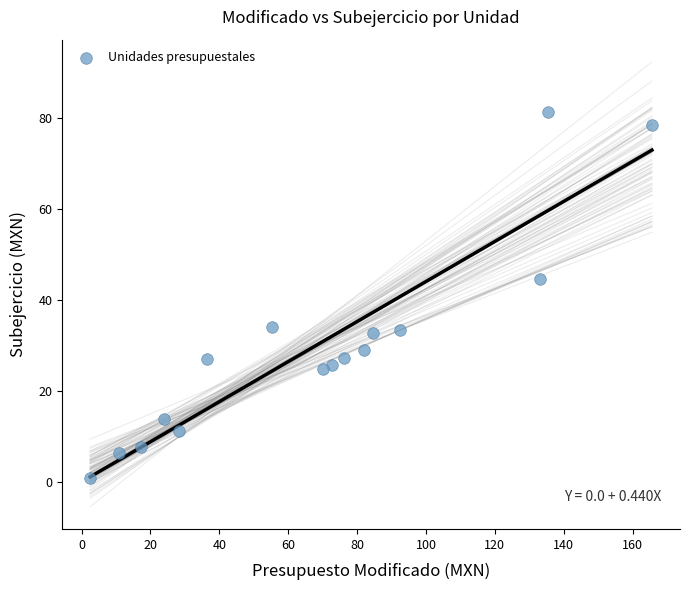

What is the range of X values (max minus min)?

163.1